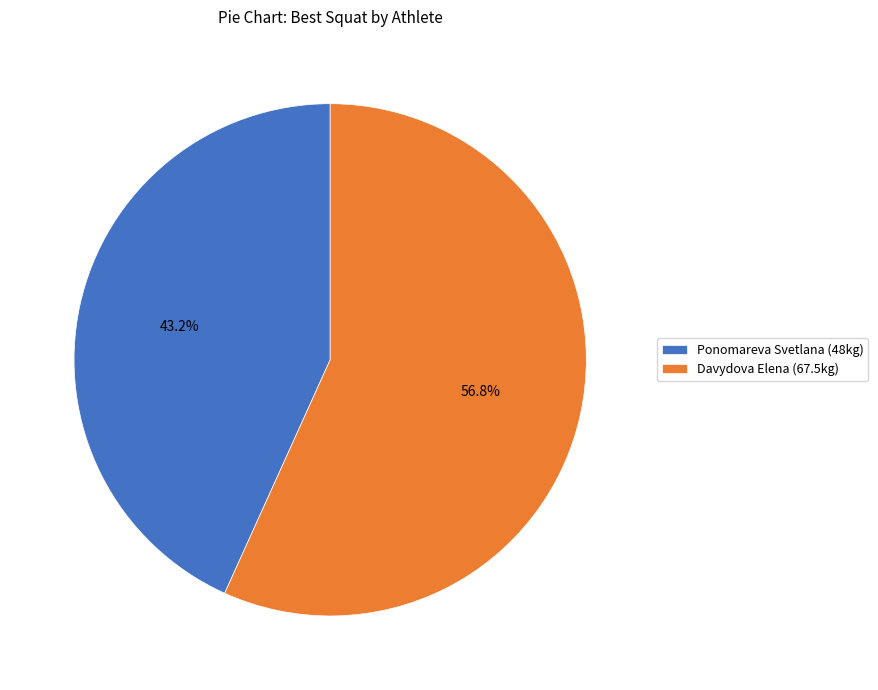

What percentage do Ponomareva Svetlana (48kg) and Davydova Elena (67.5kg) together represent?

100.0%